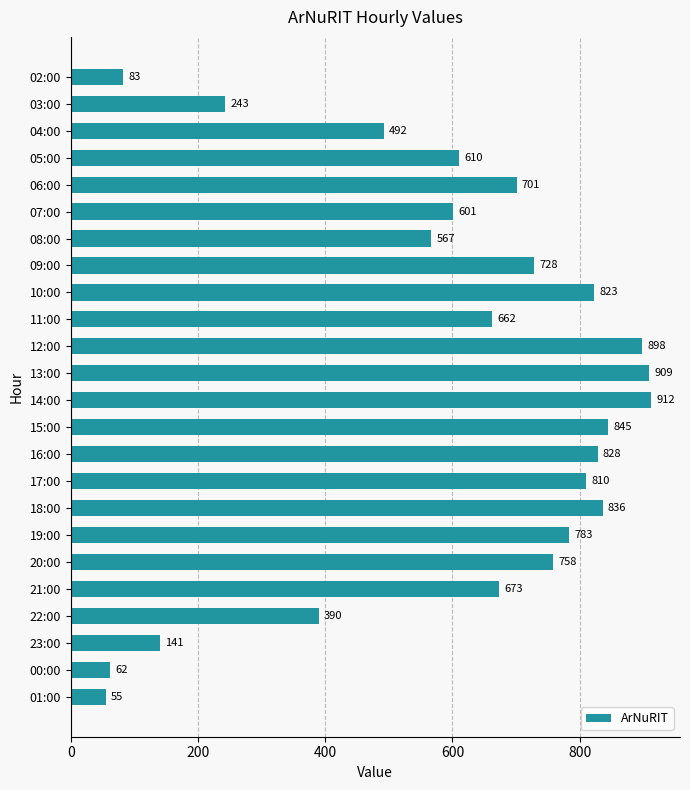

Reading top to bottom, what are all the values shown in this chart?

83	243	492	610	701	601	567	728	823	662	898	909	912	845	828	810	836	783	758	673	390	141	62	55